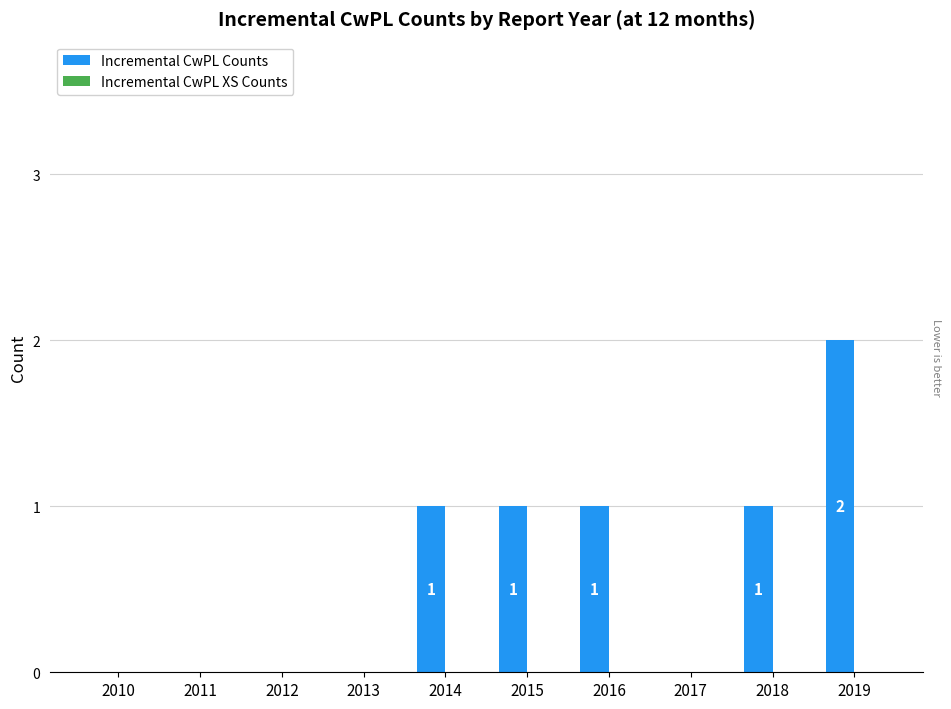

How many values are between 0 and 1?

9